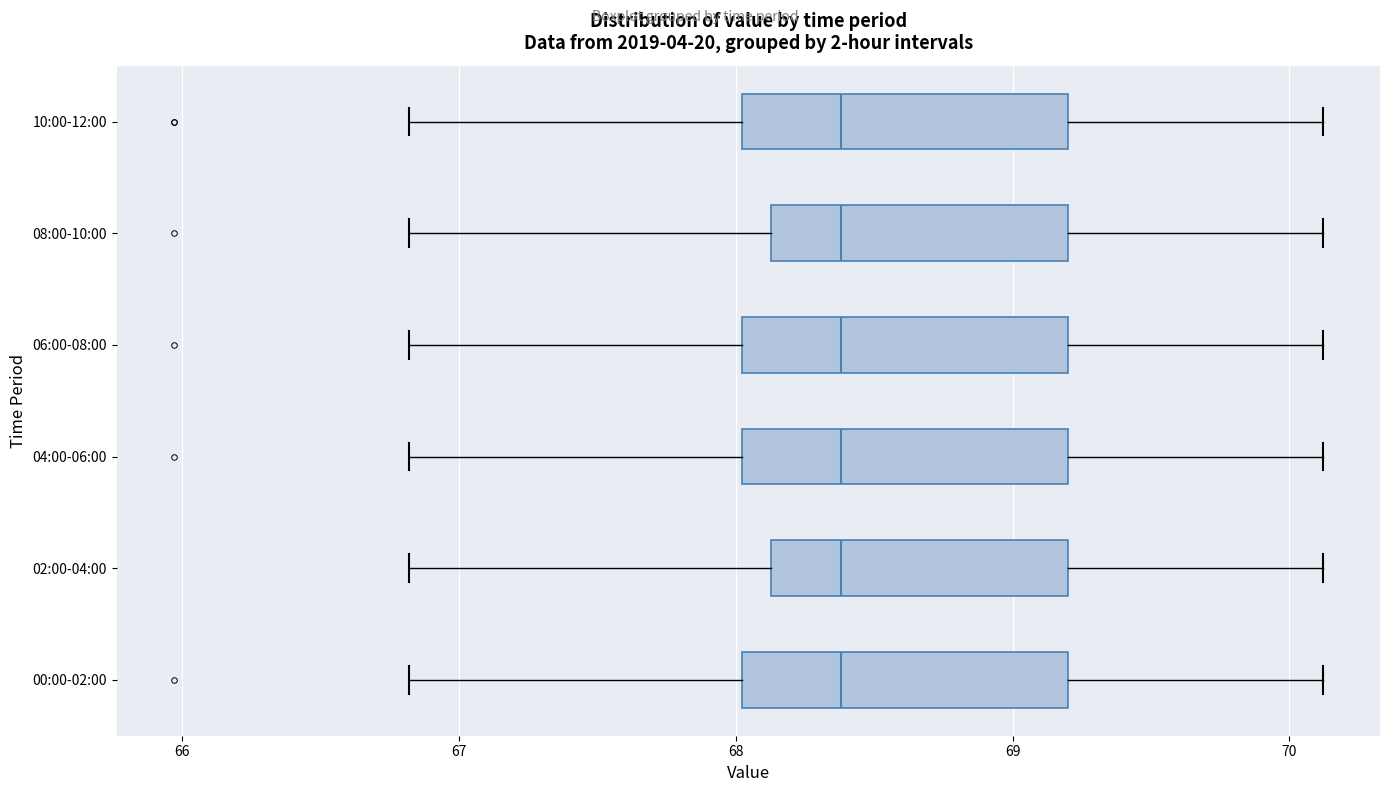

Reading bottom to top, transcribe this box plot: for each box, give where its median line is, the range the box spans, and where its two whiskers end, as read against the x-axis. The values are not printed on the chart, so give them approximately, as read against the axis.

00:00-02:00: median 68.4, box 68.0 to 69.2, whiskers 66.8 to 70.1
02:00-04:00: median 68.4, box 68.1 to 69.2, whiskers 66.8 to 70.1
04:00-06:00: median 68.4, box 68.0 to 69.2, whiskers 66.8 to 70.1
06:00-08:00: median 68.4, box 68.0 to 69.2, whiskers 66.8 to 70.1
08:00-10:00: median 68.4, box 68.1 to 69.2, whiskers 66.8 to 70.1
10:00-12:00: median 68.4, box 68.0 to 69.2, whiskers 66.8 to 70.1